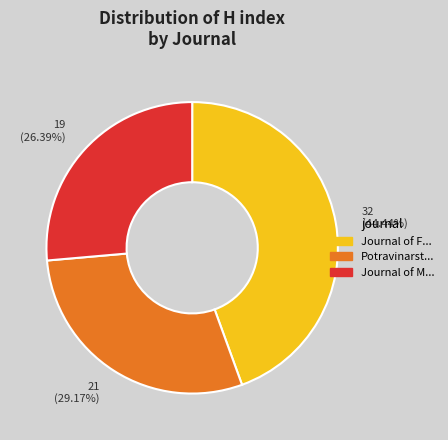

Is there any slice that represents more than half of the pie?

No